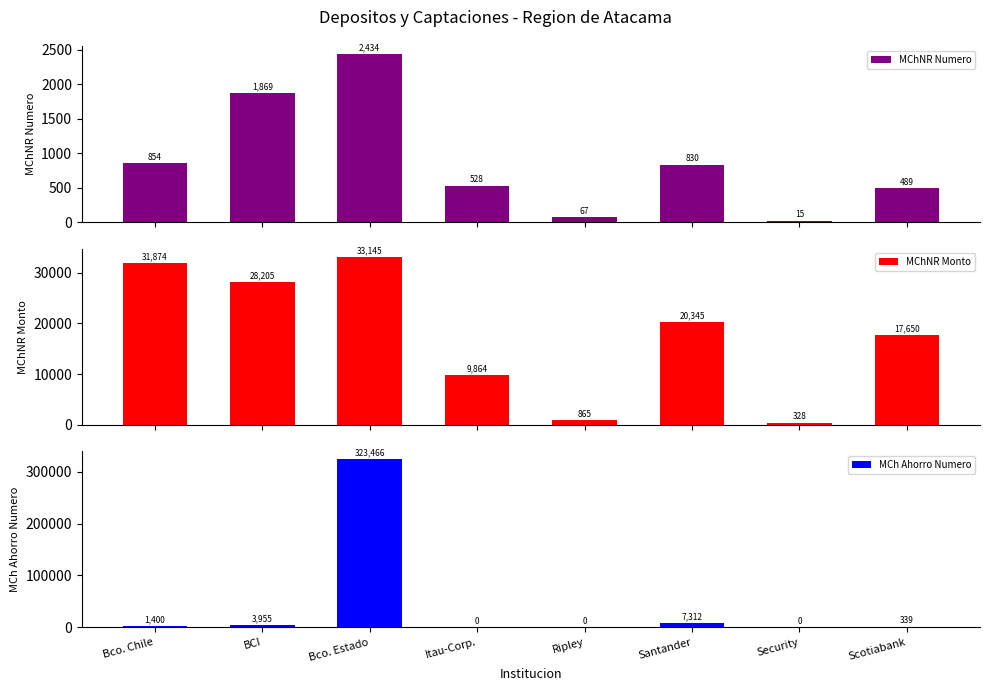

What is the average value of the MChNR Monto series?

17784.6